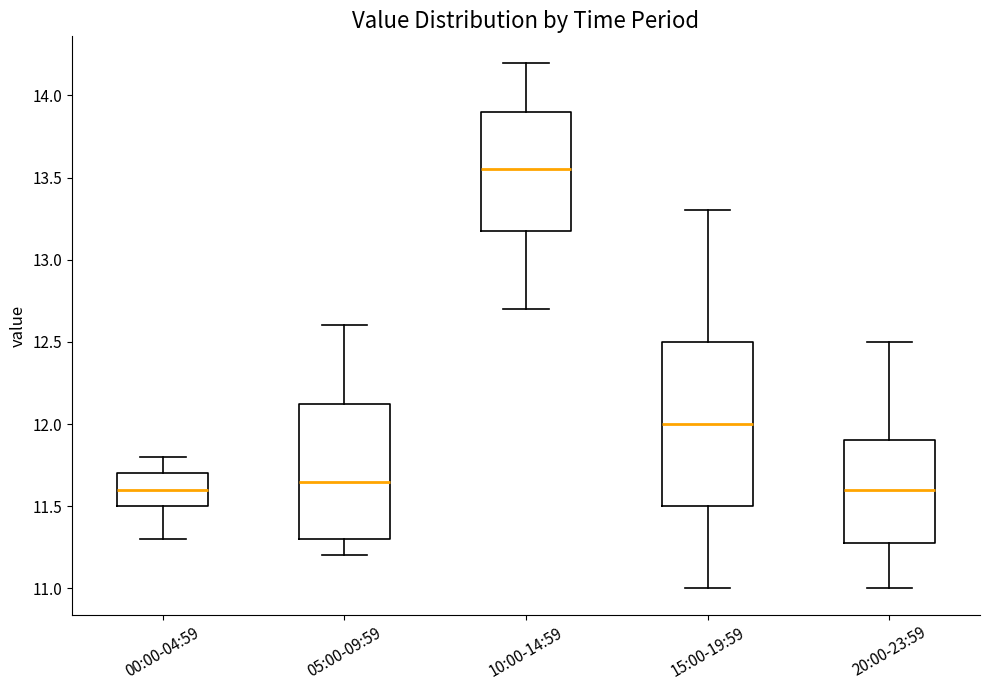

Reading left to right, read every box against the y-axis: the position of its median line, the range the box covers, and the ends of its whiskers. The values are not printed on the chart, so give them approximately, as read against the axis.

00:00-04:59: median 11.60, box 11.50 to 11.70, whiskers 11.30 to 11.80
05:00-09:59: median 11.65, box 11.30 to 12.15, whiskers 11.20 to 12.60
10:00-14:59: median 13.55, box 13.20 to 13.90, whiskers 12.70 to 14.20
15:00-19:59: median 12.00, box 11.50 to 12.50, whiskers 11.00 to 13.30
20:00-23:59: median 11.60, box 11.30 to 11.90, whiskers 11.00 to 12.50